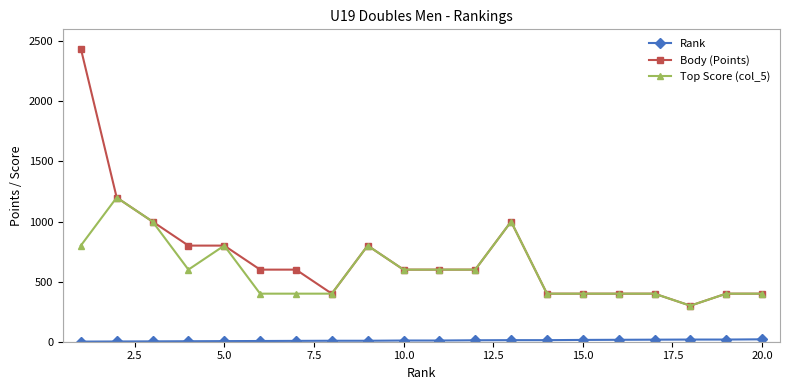

True or false: Top Score (col_5) has more than 0 points higher than both neighbors.

True